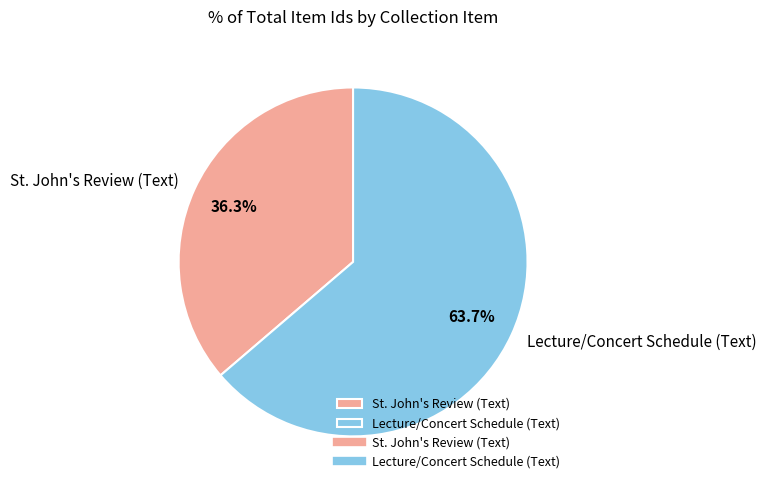

To the nearest percent, what percentage of the pie is Lecture/Concert Schedule (Text)?

64%